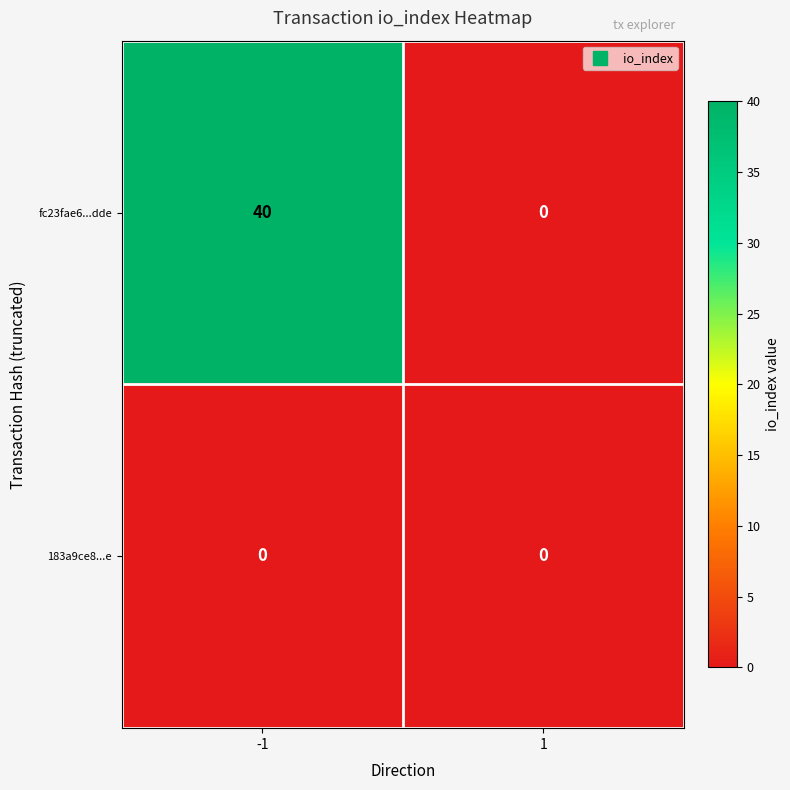

Rank the series by their maximum value, from lowest to highest.

183a9ce8...e, fc23fae6...dde